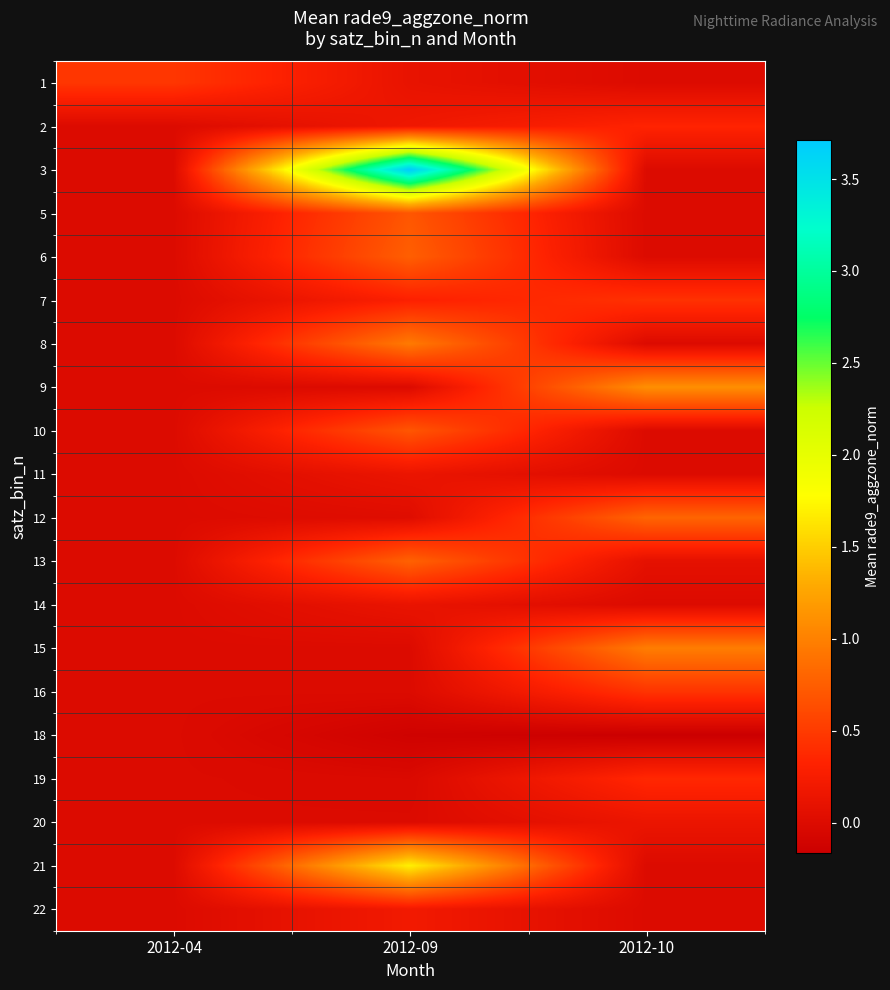

Reading left to right, transcribe all the data shown in this chart.

1: 2012-04=0.5	2012-09=0.1	2012-10=0.0
2: 2012-04=0.0	2012-09=0.2	2012-10=0.3
3: 2012-04=0.0	2012-09=3.7	2012-10=0.0
5: 2012-04=0.0	2012-09=0.7	2012-10=0.0
6: 2012-04=0.0	2012-09=0.8	2012-10=0.0
7: 2012-04=0.0	2012-09=0.3	2012-10=0.4
8: 2012-04=0.0	2012-09=1.0	2012-10=0.0
9: 2012-04=0.0	2012-09=0.0	2012-10=1.1
10: 2012-04=0.0	2012-09=0.7	2012-10=0.0
11: 2012-04=0.0	2012-09=0.1	2012-10=0.0
12: 2012-04=0.0	2012-09=0.0	2012-10=0.8
13: 2012-04=0.0	2012-09=0.8	2012-10=0.1
14: 2012-04=0.0	2012-09=0.1	2012-10=0.0
15: 2012-04=0.0	2012-09=0.0	2012-10=1.0
16: 2012-04=0.0	2012-09=0.0	2012-10=0.4
18: 2012-04=0.0	2012-09=-0.1	2012-10=-0.2
19: 2012-04=0.0	2012-09=-0.0	2012-10=0.4
20: 2012-04=0.0	2012-09=0.0	2012-10=0.1
21: 2012-04=0.0	2012-09=1.7	2012-10=0.0
22: 2012-04=0.0	2012-09=0.2	2012-10=0.0